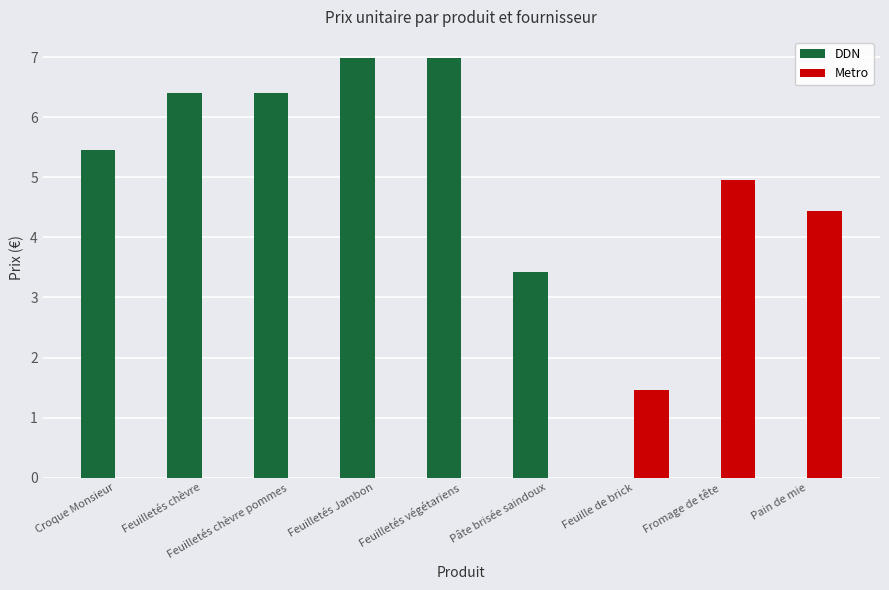

What is the approximate value of DDN at Feuilletés Jambon?

7.0